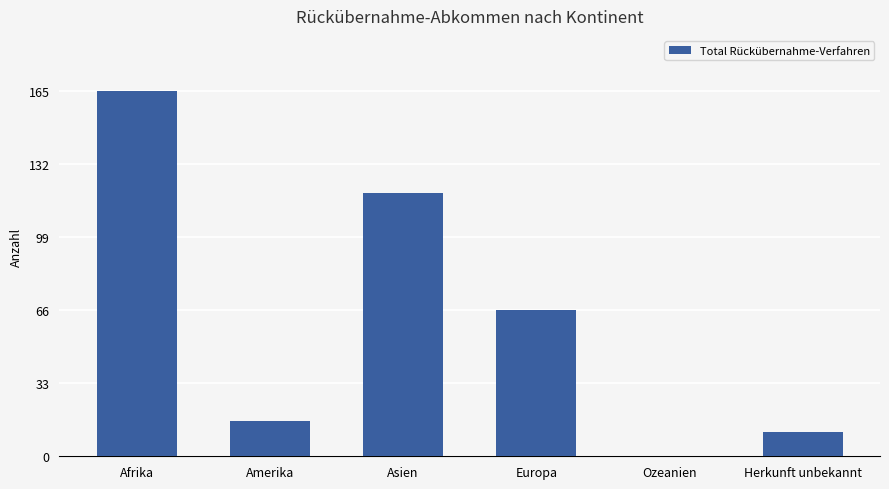

What is the greatest value displayed?

165